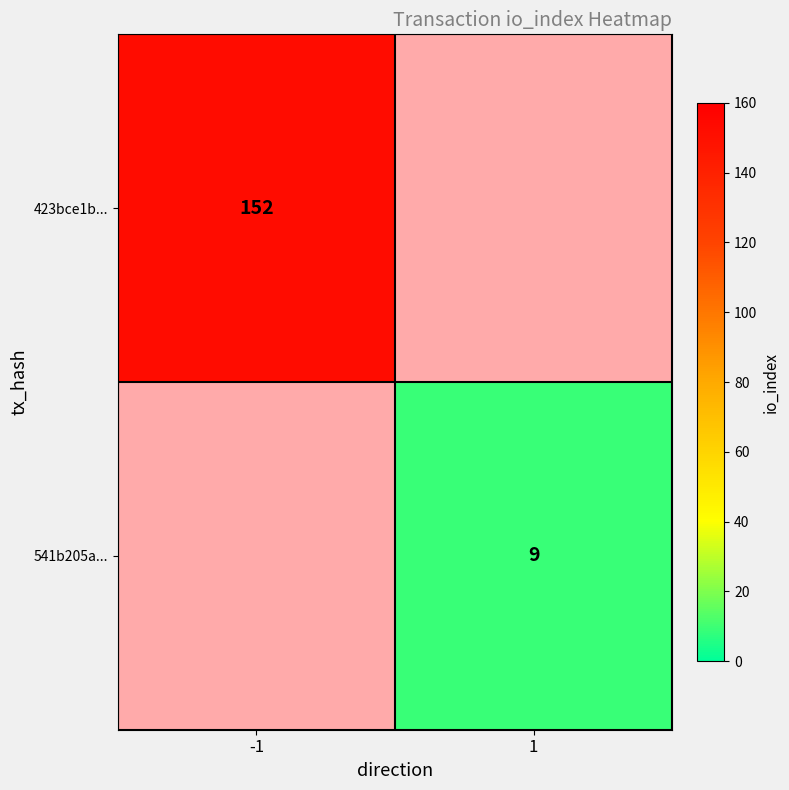

Which has a higher value, -1 or 1?

1